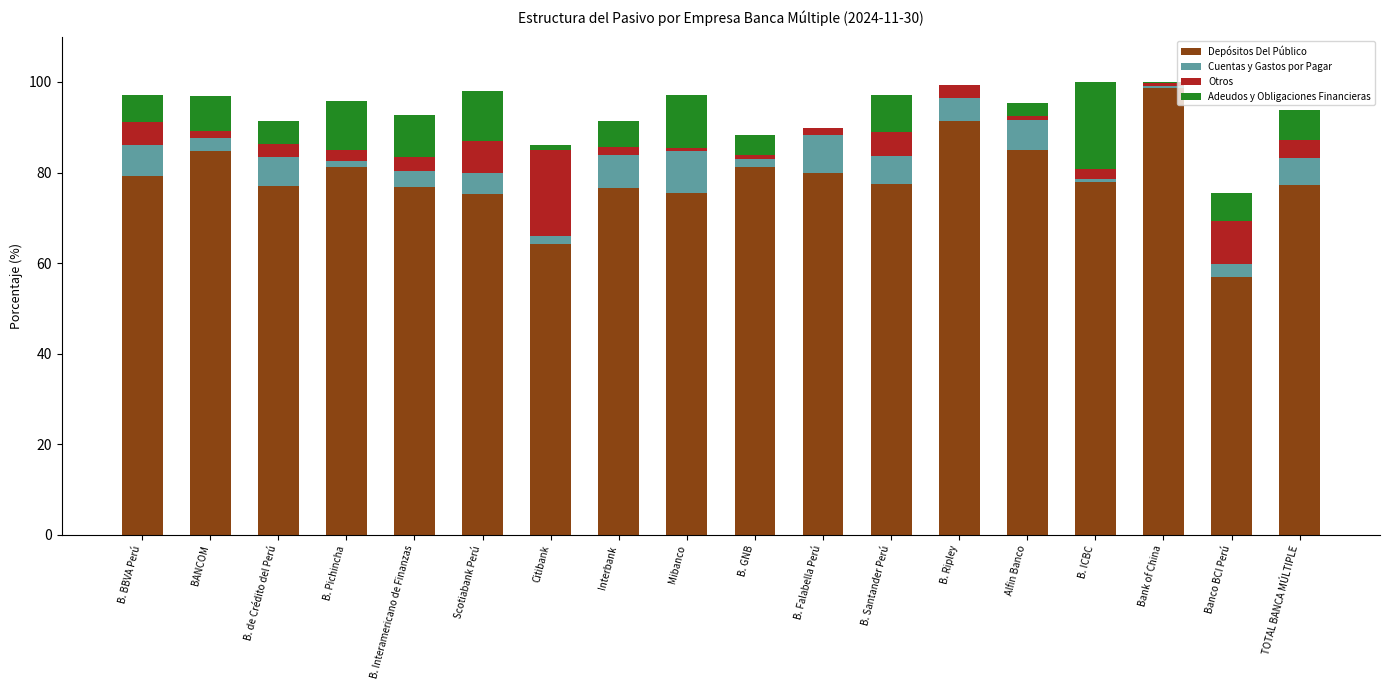

What is the sum of the Depósitos Del Público values at TOTAL BANCA MÚLTIPLE and B. de Crédito del Perú?

154.2